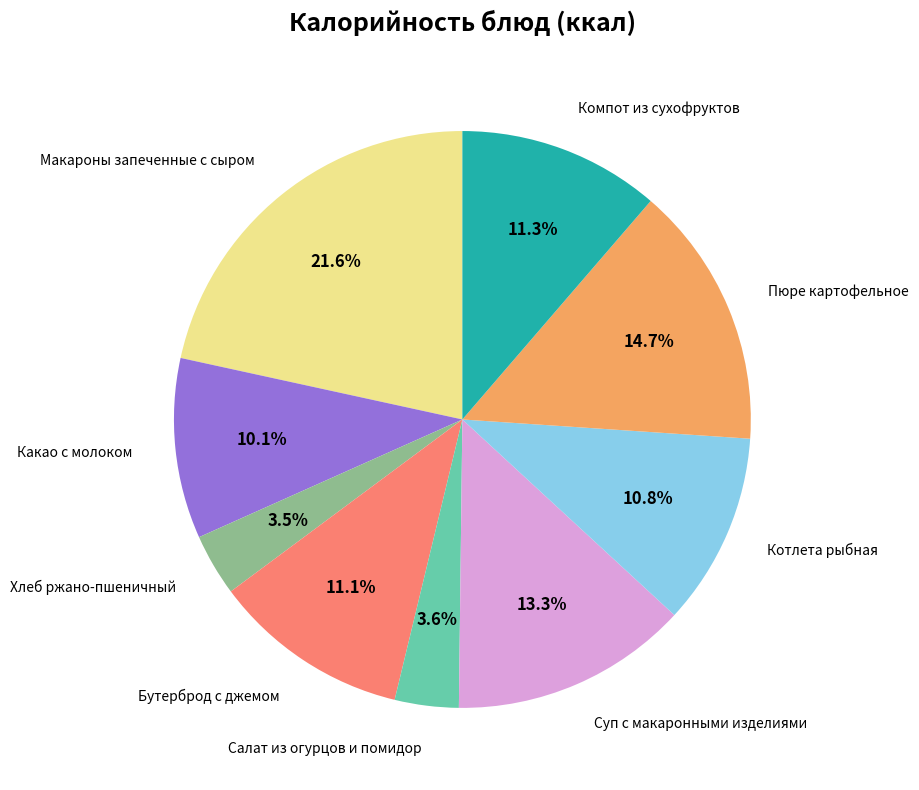

Combined, do Макароны запеченные с сыром and Какао с молоком account for over 50%?

No